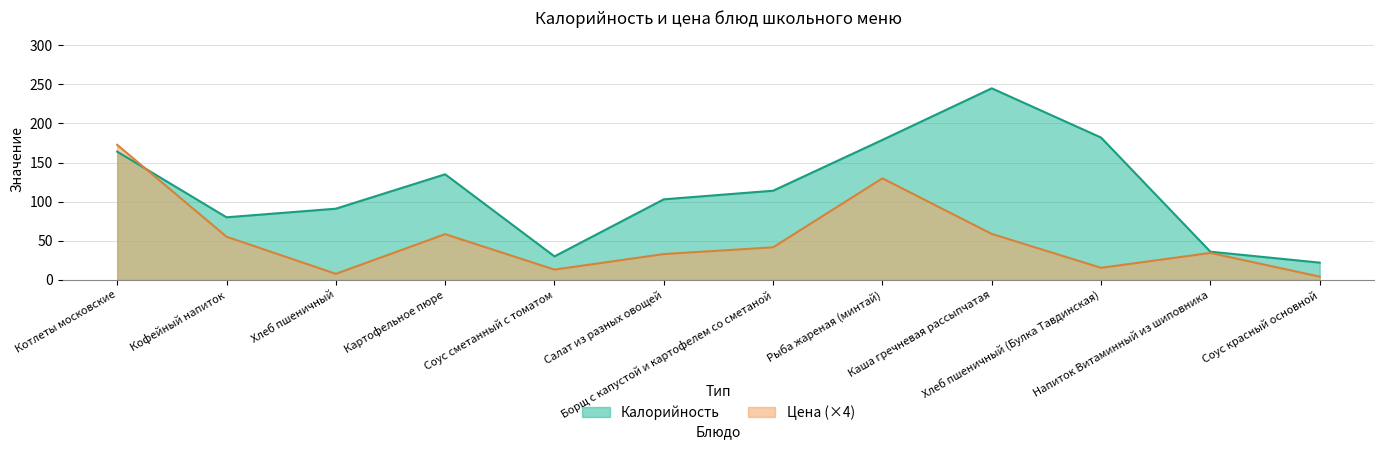

True or false: Цена has a value of 76.8 at Рыба жареная (минтай).

False